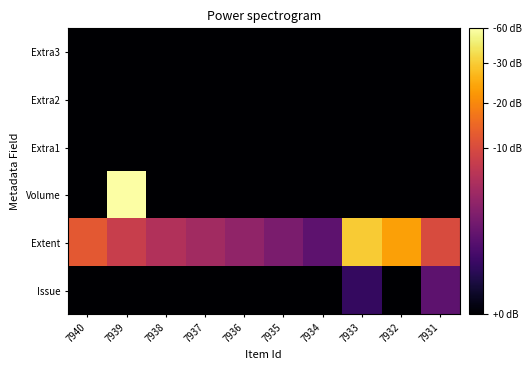

What is the total value across all series at 7932?

3.3